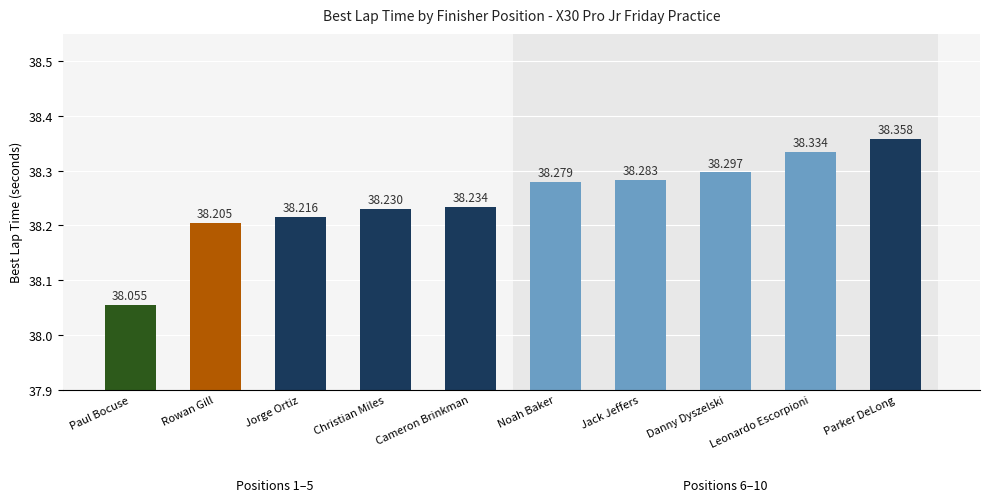

Reading left to right, transcribe all the data shown in this chart.

38.1	38.2	38.2	38.2	38.2	38.3	38.3	38.3	38.3	38.4